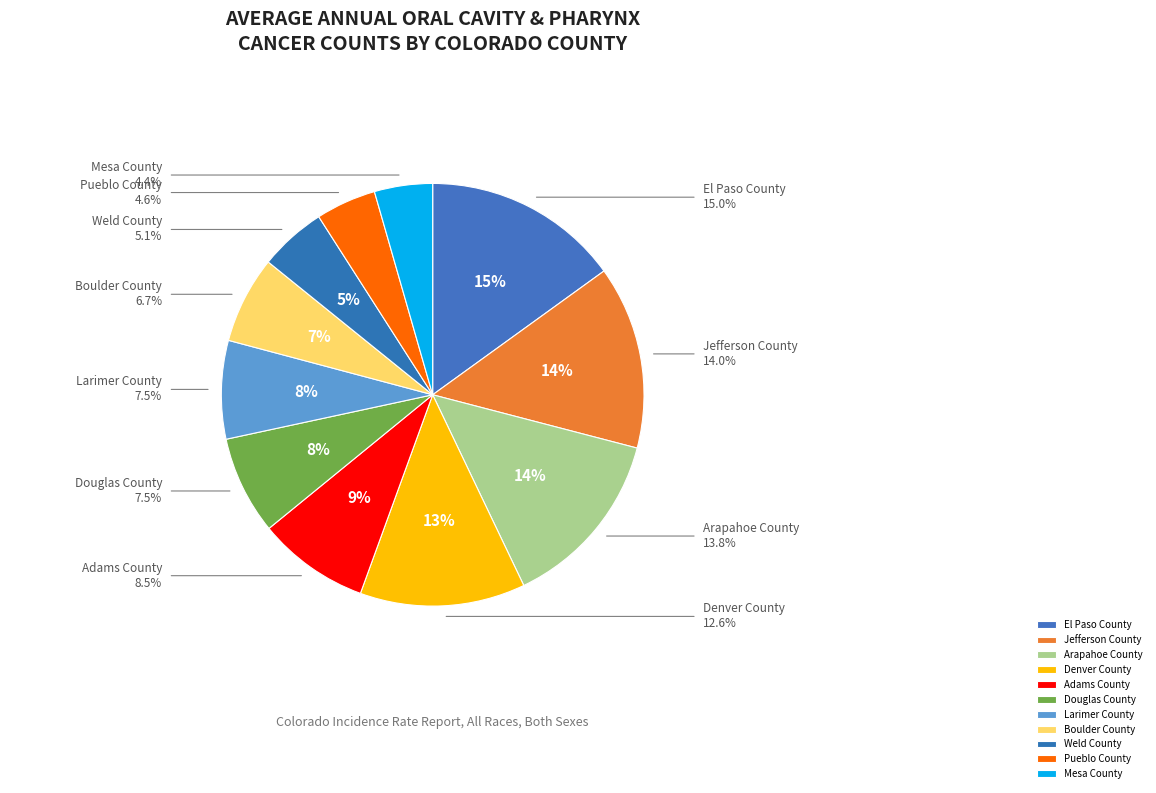

What percentage is the El Paso County slice, to the nearest percent?

15%